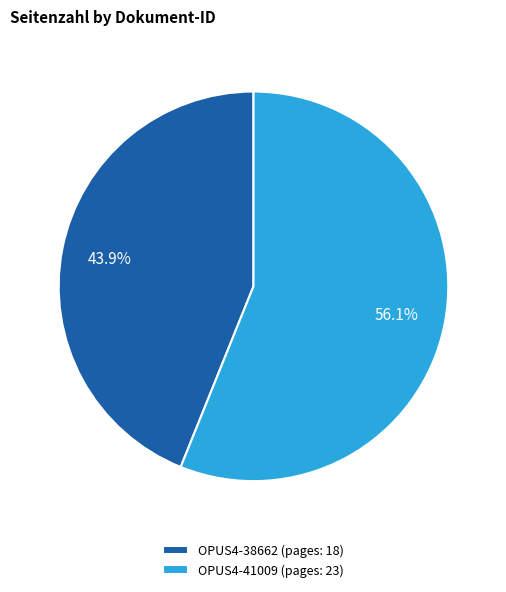

To the nearest percent, what is the difference between the largest and smallest slice percentages?

12%